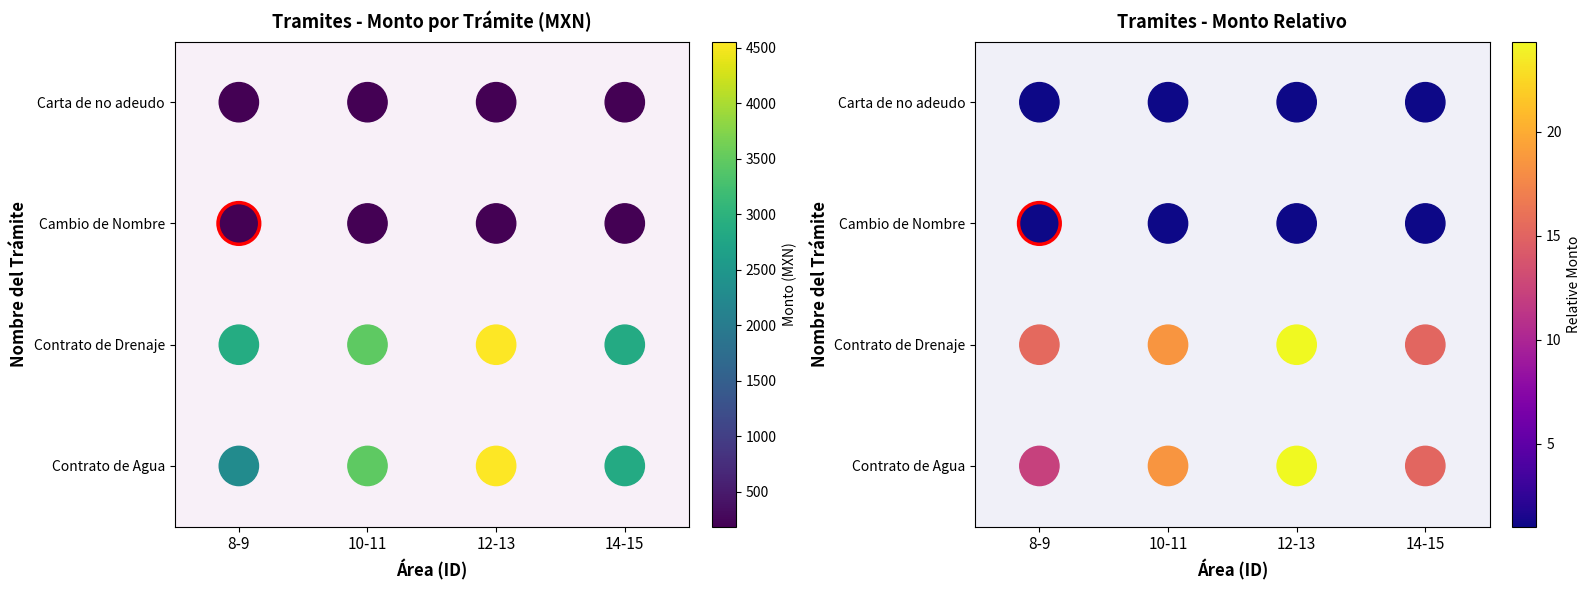

The value of Monto (MXN) at 10-11 is 4. True or false?

False